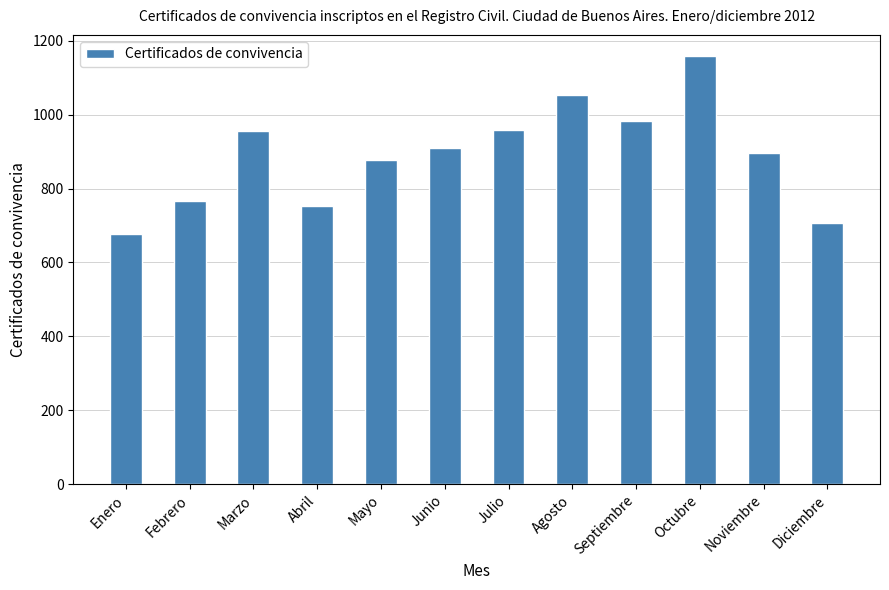

How many bars are there in total?

12